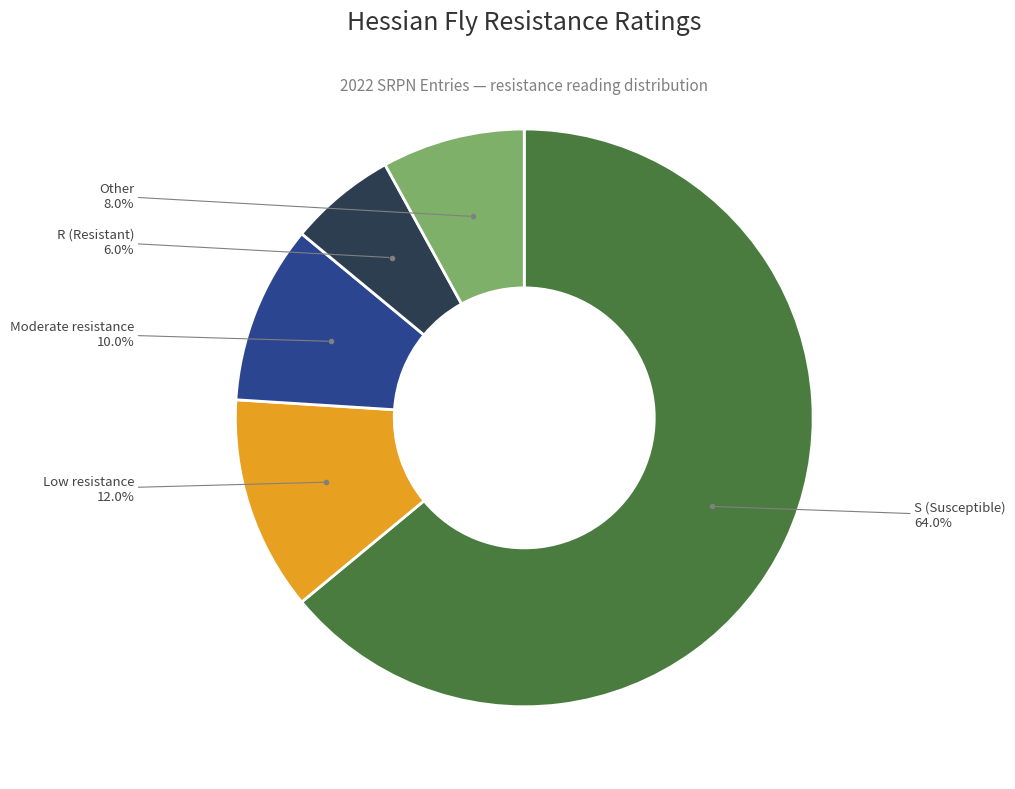

Is there any slice that represents more than half of the pie?

Yes